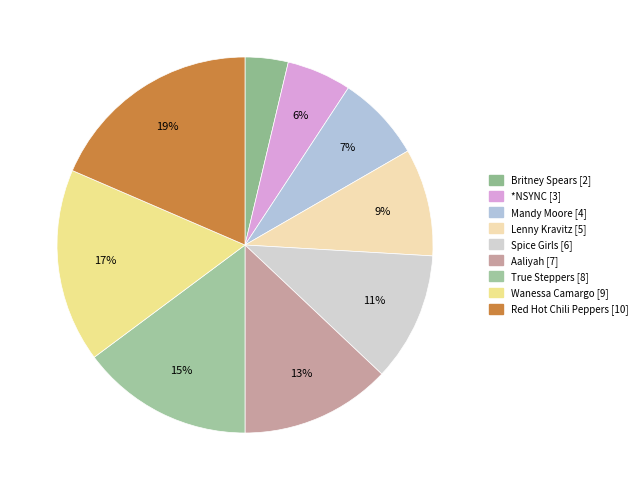

How many segments does this pie chart have?

9